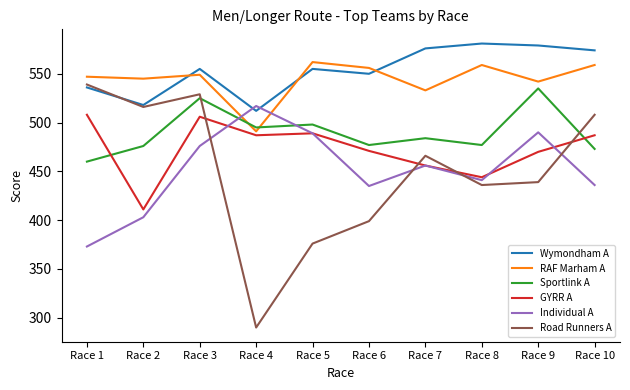

Is it true that GYRR A equals 792 at Race 4?

False